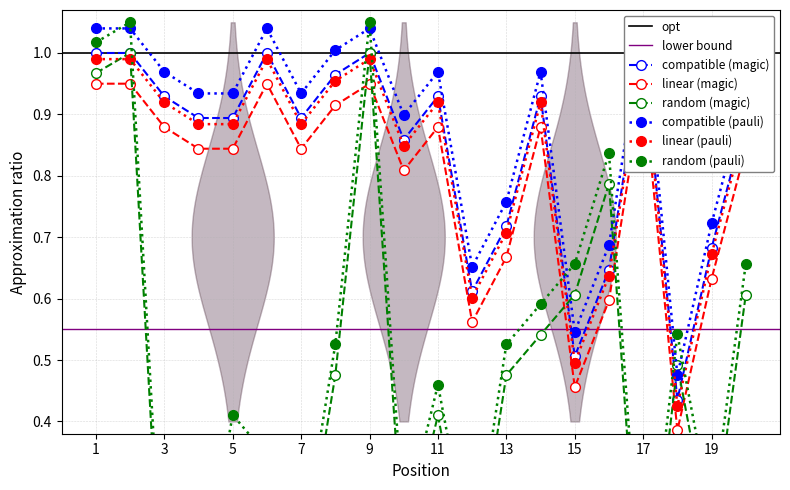

At which category does Peak Position reach its first local peak?

6